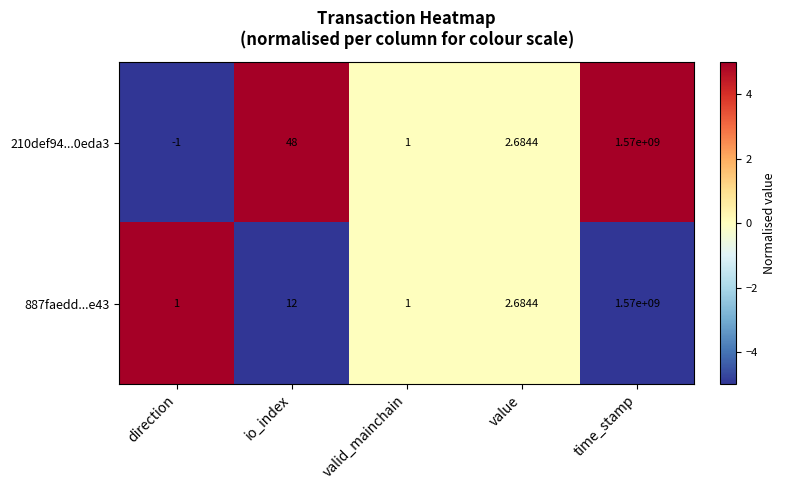

Where does the 887faedd...e43 series first go above 2?

io_index